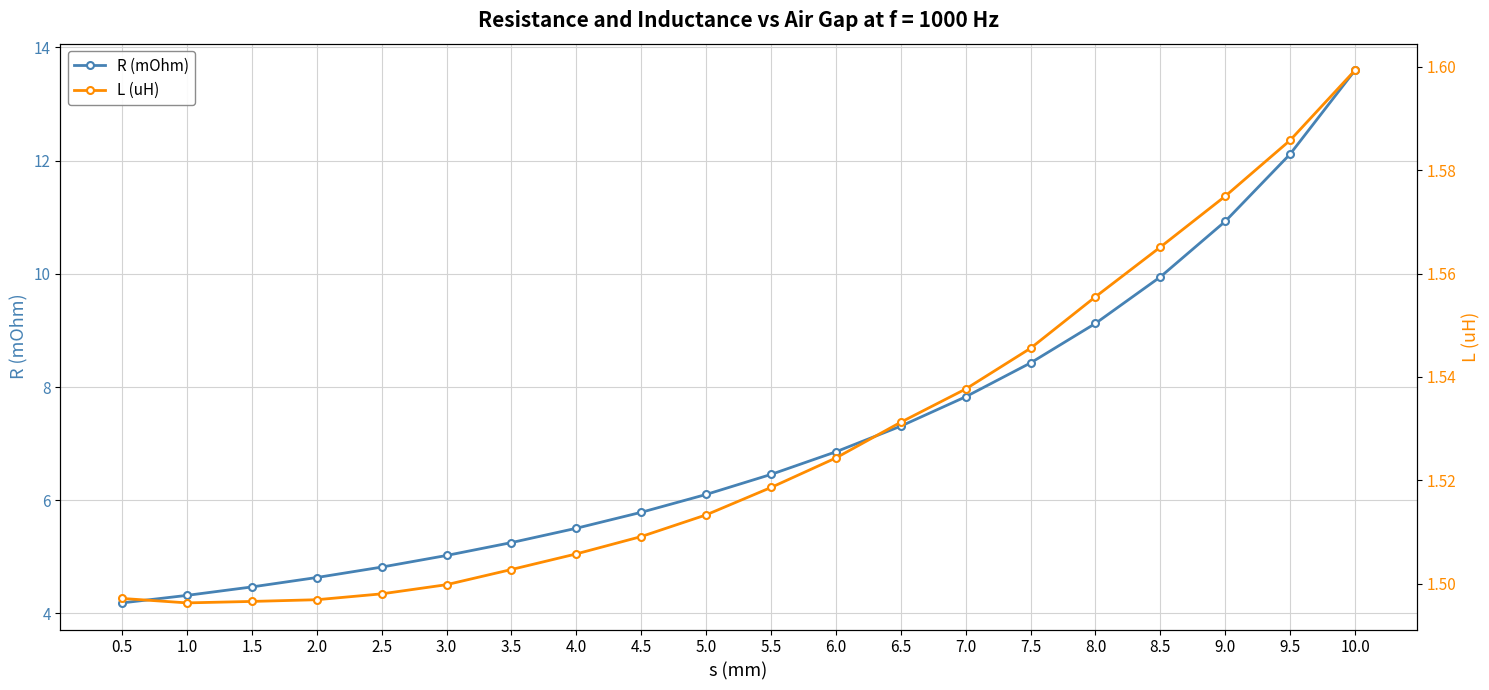

Is it true that L (uH) equals 1.5 at 1.0?

True